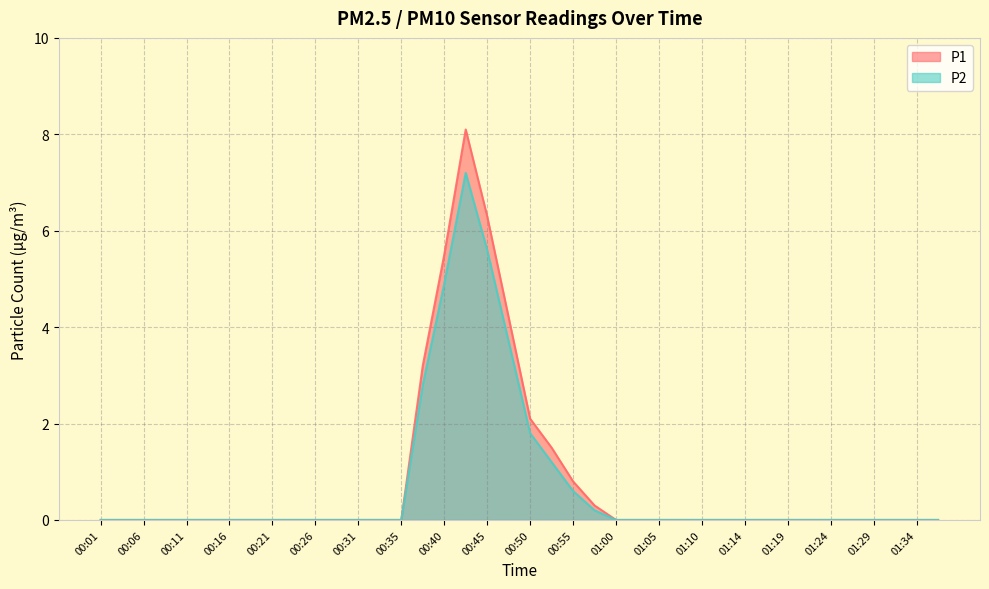

Where is the first local maximum for P1?

00:43